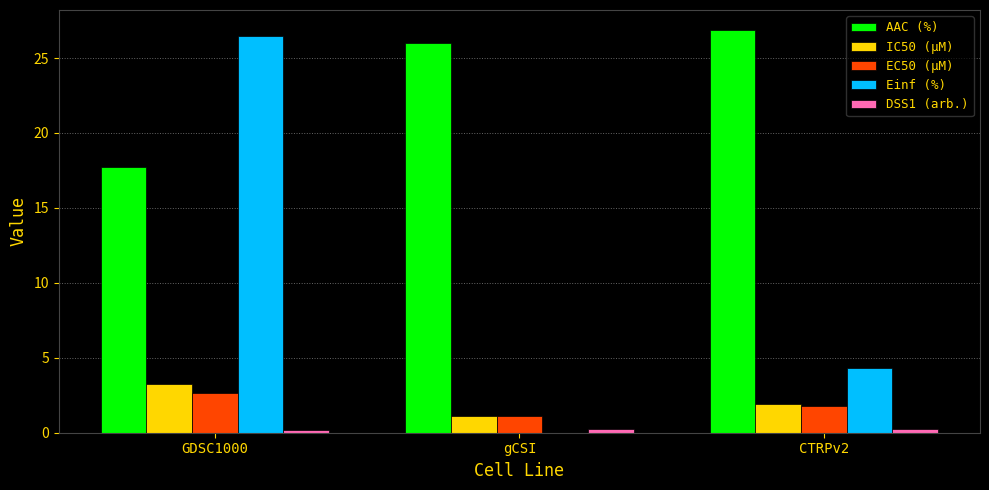

Which series has the largest total across all categories?

AAC (%)